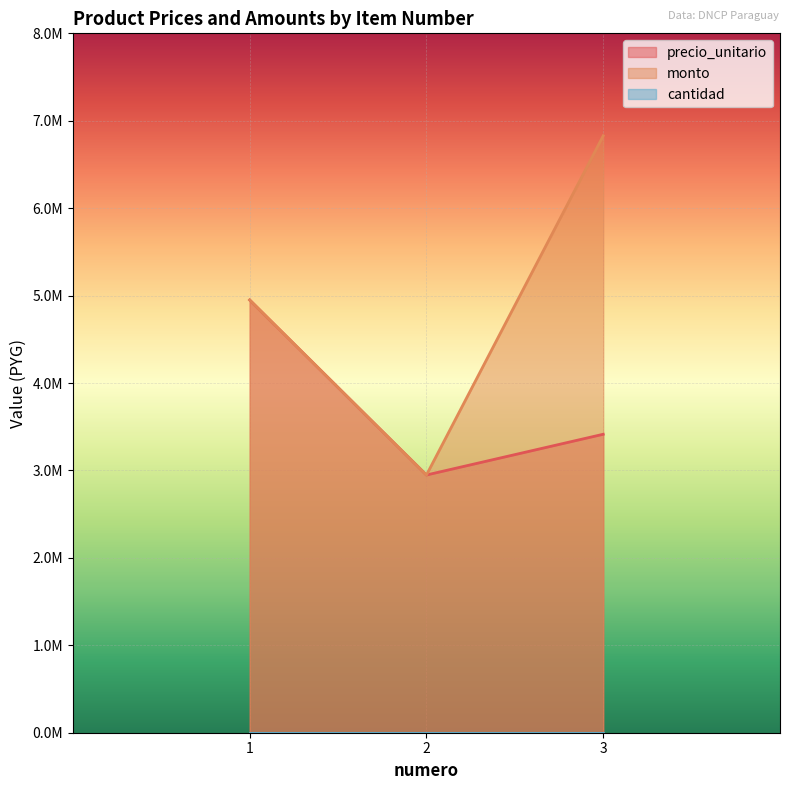

Rank the categories by monto value from lowest to highest.

2, 1, 3